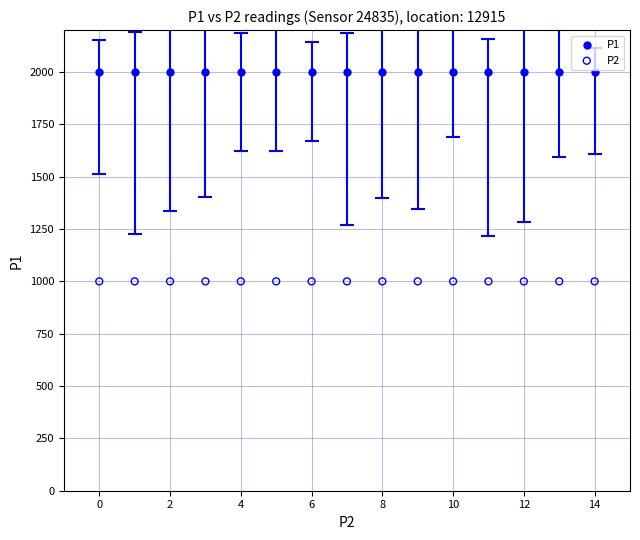

Which series reaches the maximum Y coordinate?

P1